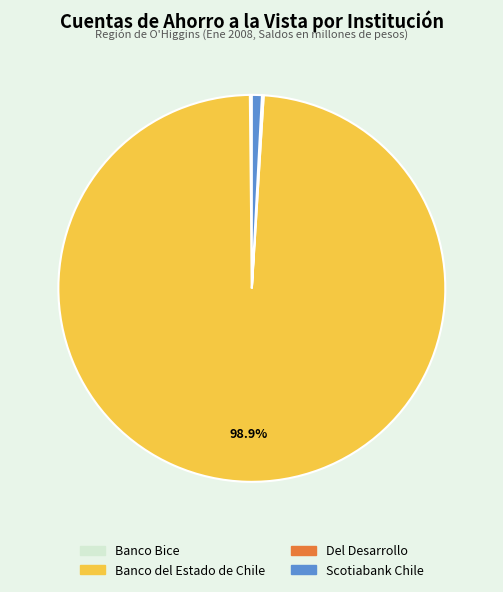

What is the largest slice in the pie chart?

Banco del Estado de Chile